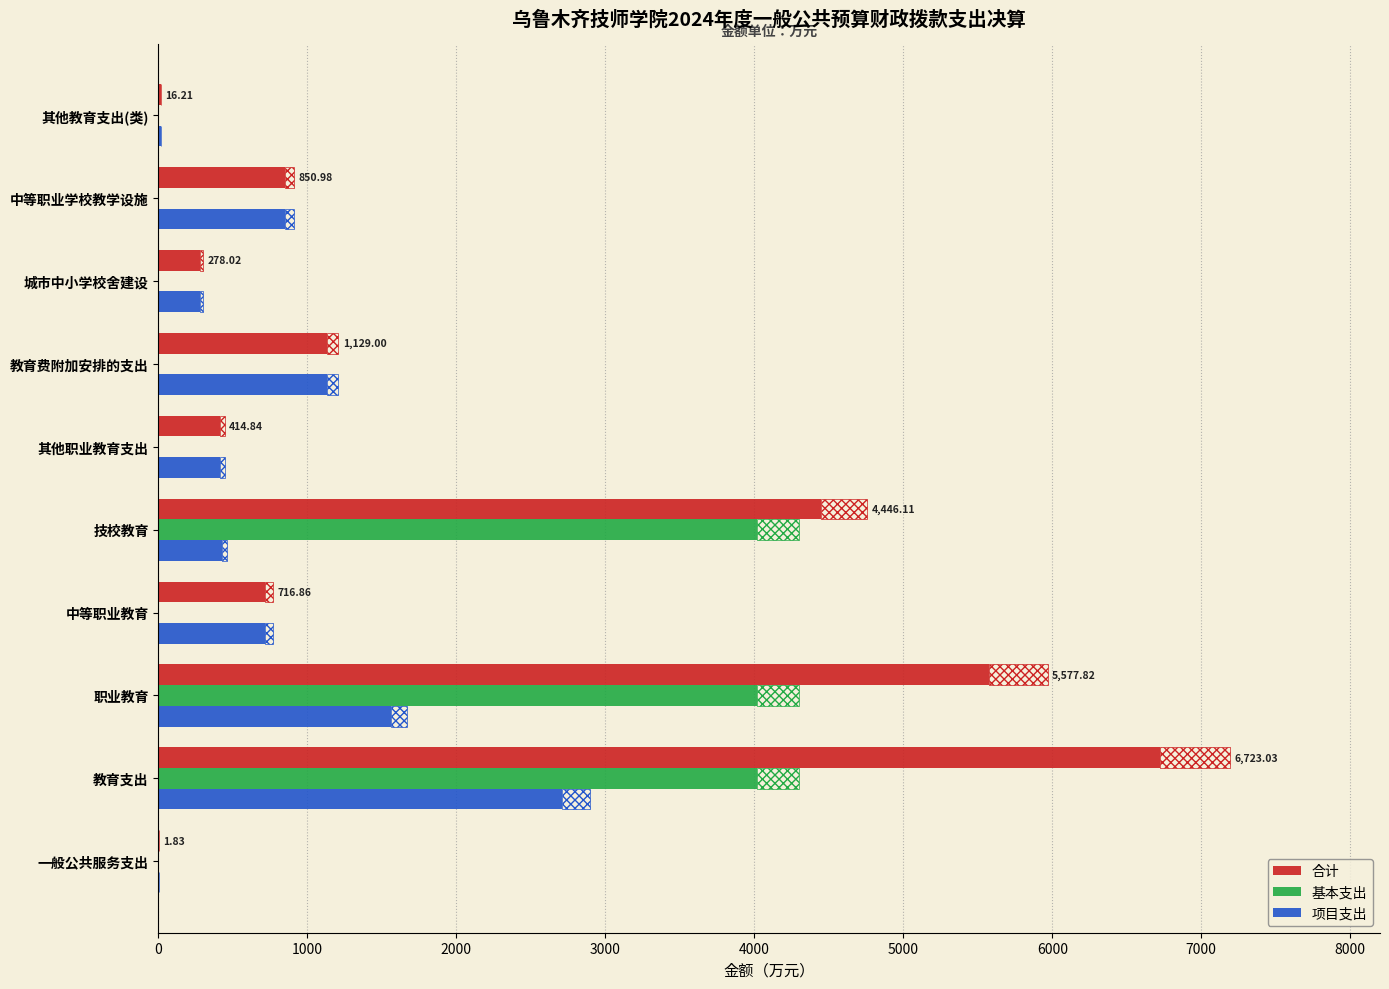

Reading left to right, transcribe all the data shown in this chart.

合计: 1.8	6723.0	5577.8	716.9	4446.1	414.8	1129.0	278.0	851.0	16.2
基本支出: 0.0	4017.2	4017.2	0.0	4017.2	0.0	0.0	0.0	0.0	0.0
项目支出: 1.8	2705.8	1560.6	716.9	428.9	414.8	1129.0	278.0	851.0	16.2